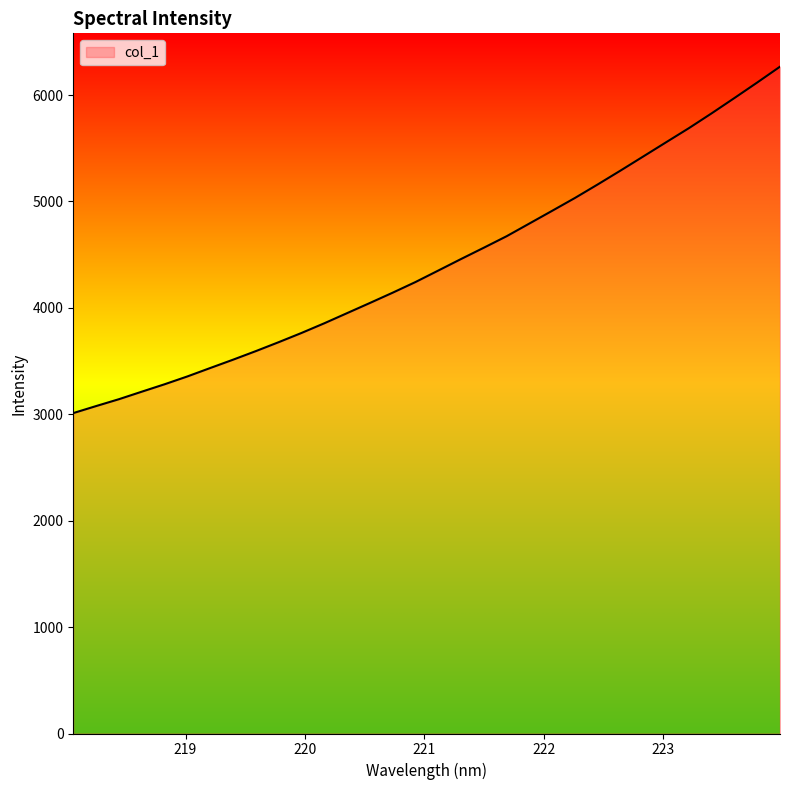

True or false: there are more than 1 points higher than both neighbors.

False